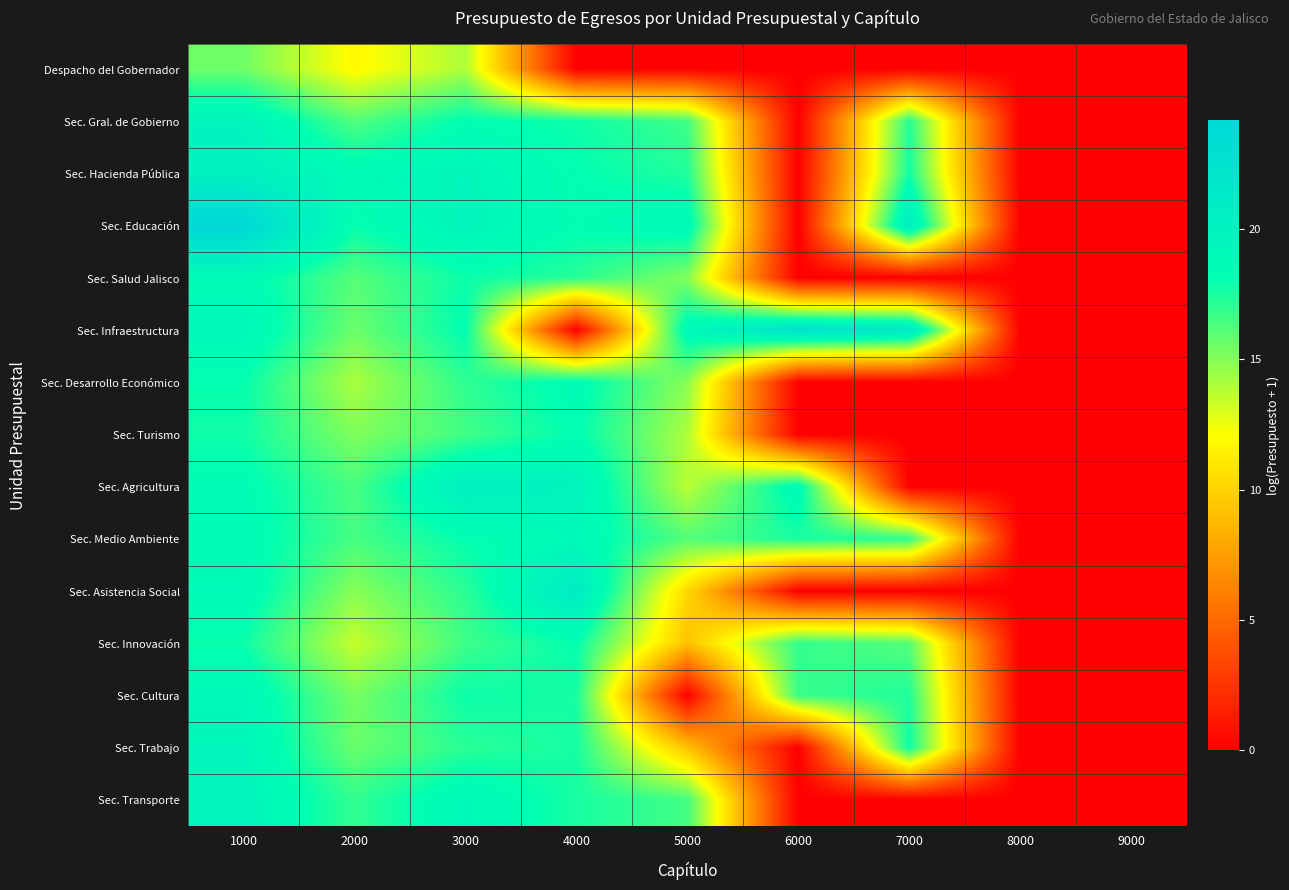

At how many categories does at least one series exceed 9?

7